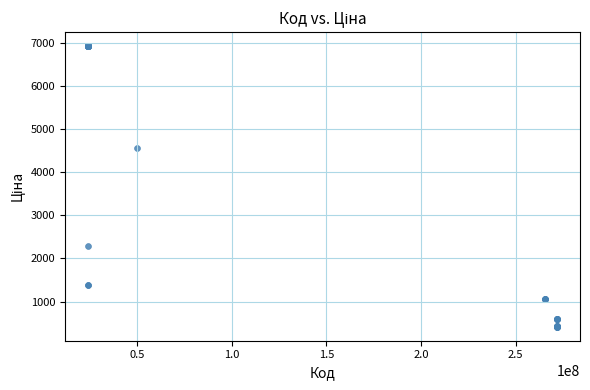

What Y value in the scatter plot is closest to 3671?

4561.9